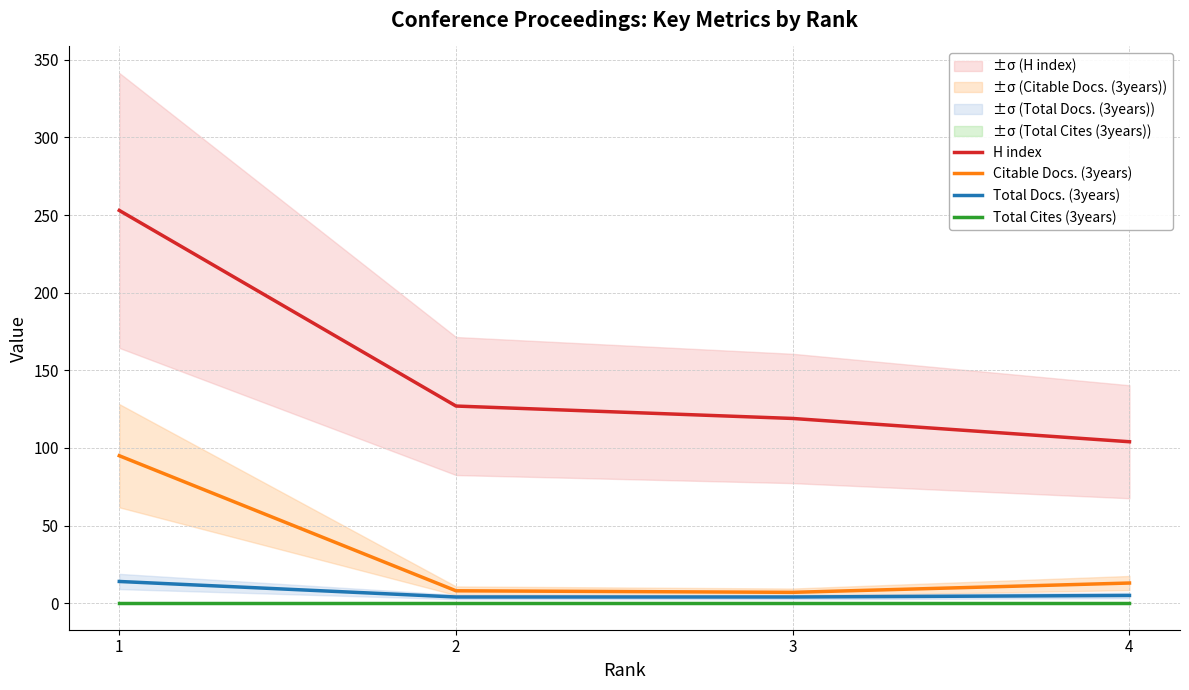

What is the highest value of the Total Docs. (3years) series?

14